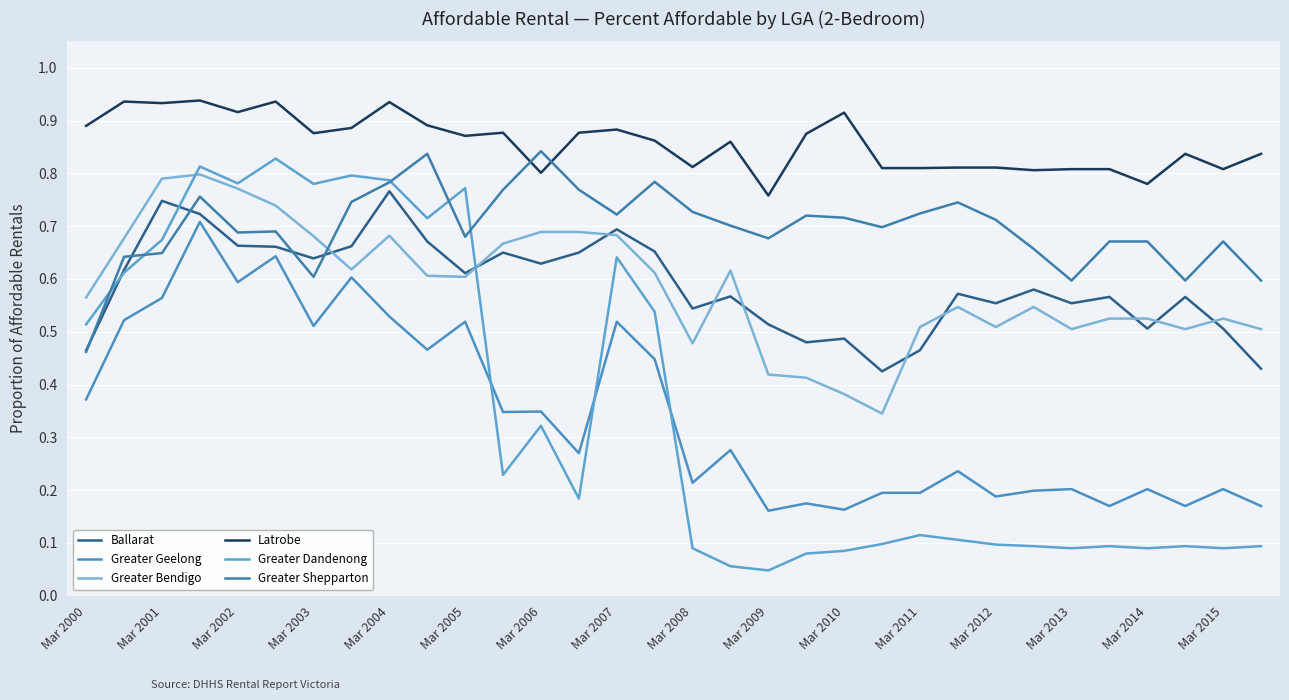

Reading left to right, what are all the values shown in this chart?

Ballarat: 0.5	0.6	0.7	0.7	0.7	0.7	0.6	0.7	0.8	0.7	0.6	0.7	0.6	0.7	0.7	0.7	0.5	0.6	0.5	0.5	0.5	0.4	0.5	0.6	0.6	0.6	0.6	0.6	0.5	0.6	0.5	0.4
Greater Geelong: 0.4	0.5	0.6	0.7	0.6	0.6	0.5	0.6	0.5	0.5	0.5	0.3	0.3	0.3	0.5	0.4	0.2	0.3	0.2	0.2	0.2	0.2	0.2	0.2	0.2	0.2	0.2	0.2	0.2	0.2	0.2	0.2
Greater Bendigo: 0.6	0.7	0.8	0.8	0.8	0.7	0.7	0.6	0.7	0.6	0.6	0.7	0.7	0.7	0.7	0.6	0.5	0.6	0.4	0.4	0.4	0.3	0.5	0.5	0.5	0.5	0.5	0.5	0.5	0.5	0.5	0.5
Latrobe: 0.9	0.9	0.9	0.9	0.9	0.9	0.9	0.9	0.9	0.9	0.9	0.9	0.8	0.9	0.9	0.9	0.8	0.9	0.8	0.9	0.9	0.8	0.8	0.8	0.8	0.8	0.8	0.8	0.8	0.8	0.8	0.8
Greater Dandenong: 0.5	0.6	0.7	0.8	0.8	0.8	0.8	0.8	0.8	0.7	0.8	0.2	0.3	0.2	0.6	0.5	0.1	0.1	0.0	0.1	0.1	0.1	0.1	0.1	0.1	0.1	0.1	0.1	0.1	0.1	0.1	0.1
Greater Shepparton: 0.5	0.6	0.6	0.8	0.7	0.7	0.6	0.7	0.8	0.8	0.7	0.8	0.8	0.8	0.7	0.8	0.7	0.7	0.7	0.7	0.7	0.7	0.7	0.7	0.7	0.7	0.6	0.7	0.7	0.6	0.7	0.6